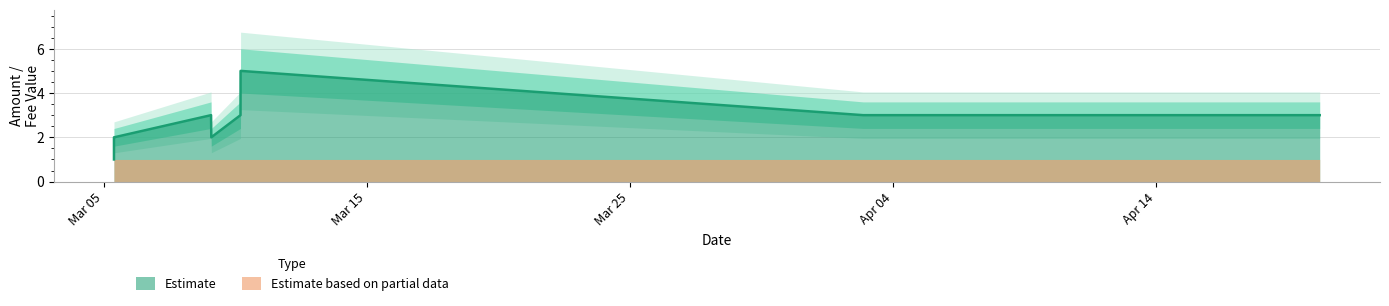

At which label does the data first exceed 3?

2017-03-10 04:57:41